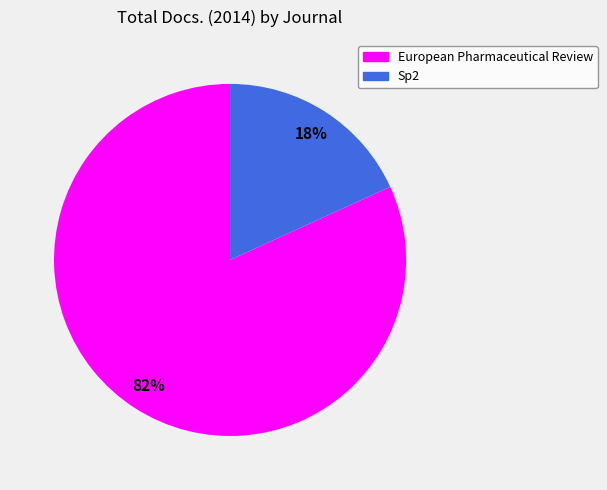

True or false: European Pharmaceutical Review accounts for 82% of the total.

True